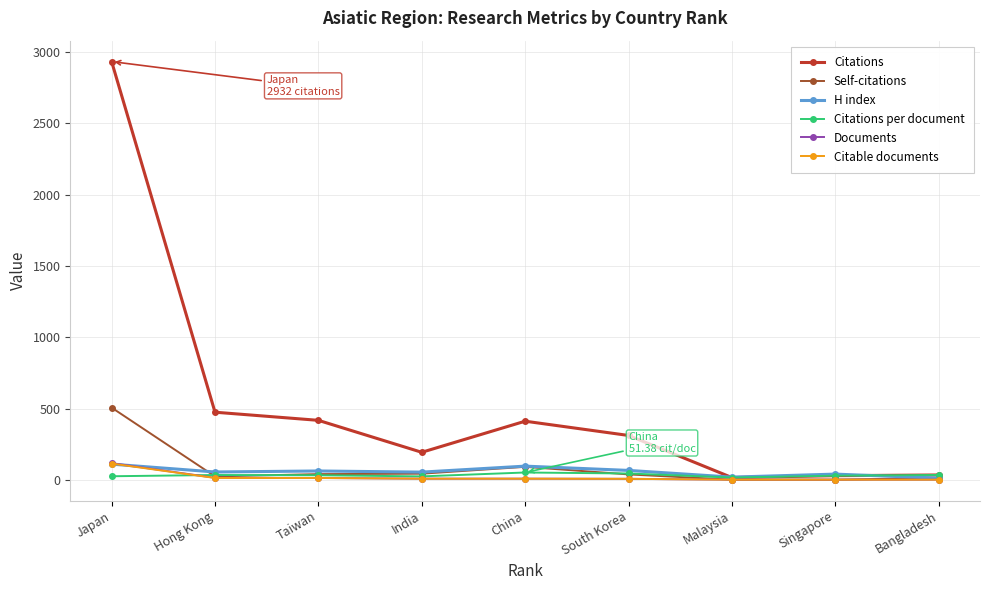

Which category has the highest value in the Self-citations series?

Japan